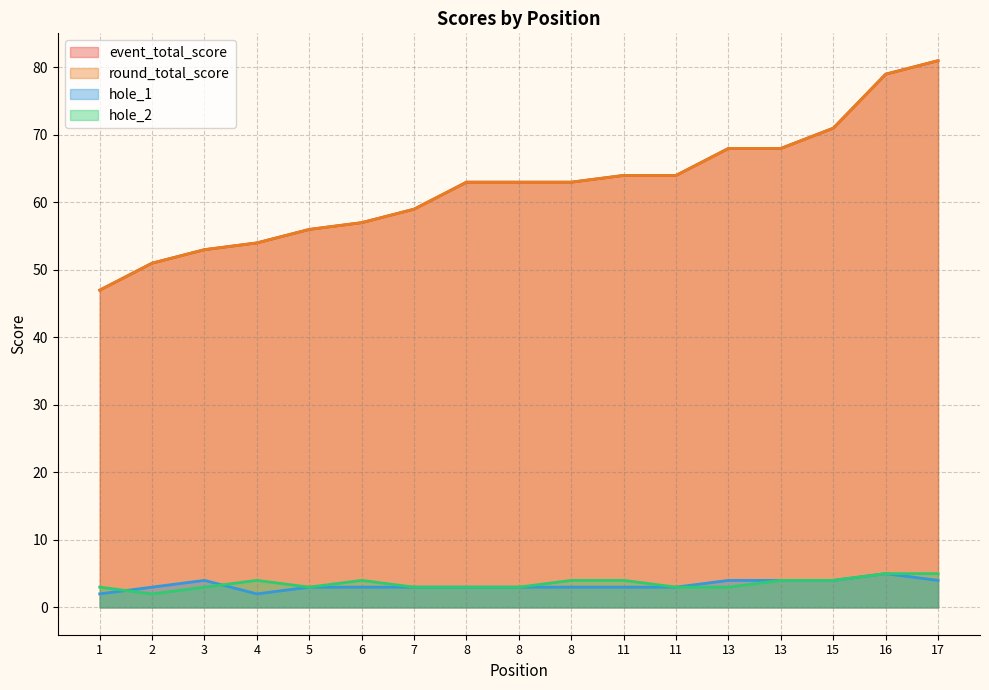

What is the maximum value for round_total_score?

81